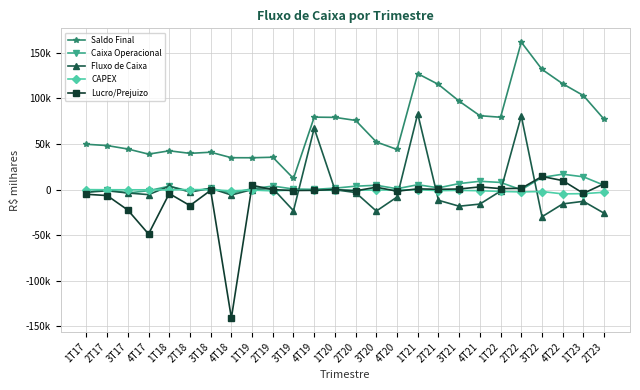

How many negative values does the Lucro/Prejuizo series have?

15